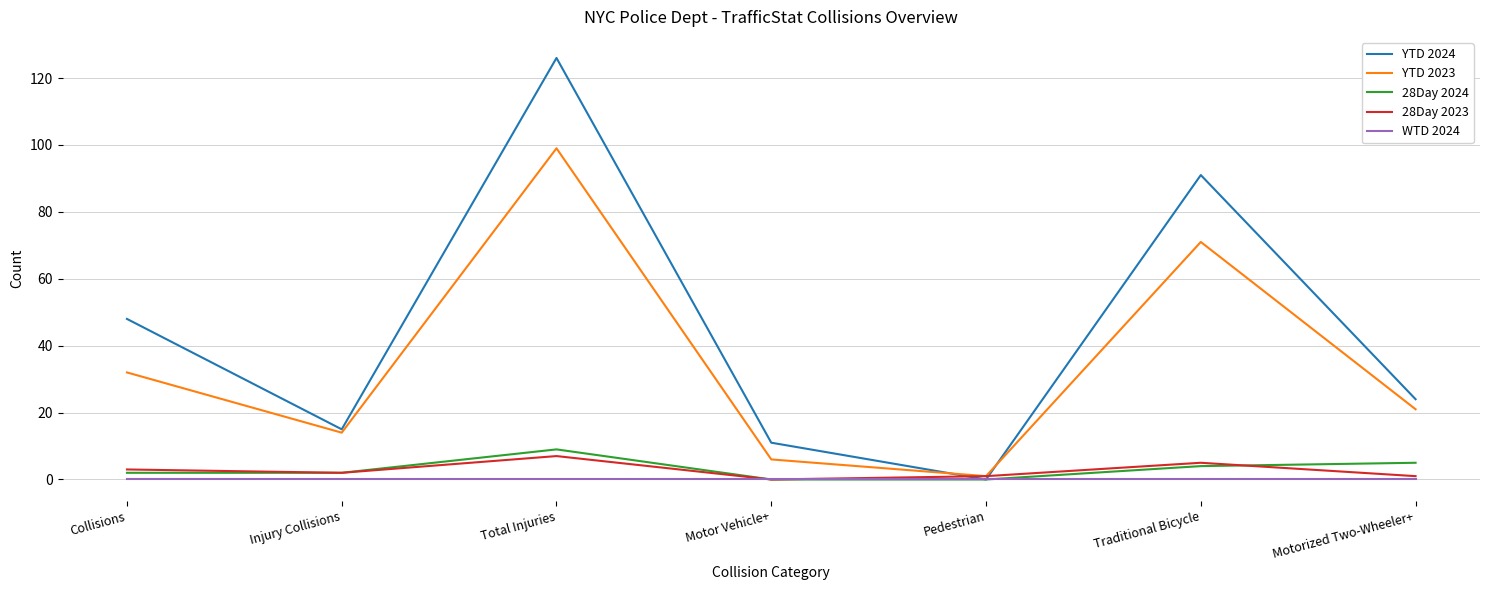

Which category has the highest value in the YTD 2023 series?

Total Injuries